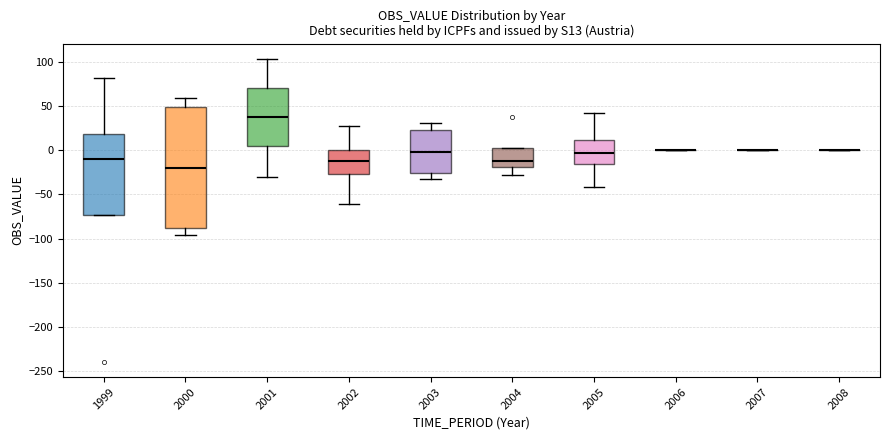

Reading left to right, read every box against the y-axis: the position of its median line, the range the box covers, and the ends of its whiskers. The values are not printed on the chart, so give them approximately, as read against the axis.

1999: median -10, box -75 to 20, whiskers -75 to 80
2000: median -20, box -90 to 50, whiskers -95 to 60
2001: median 40, box 5 to 70, whiskers -30 to 105
2002: median -10, box -25 to 0, whiskers -60 to 30
2003: median 0, box -25 to 25, whiskers -30 to 30
2004: median -10, box -20 to 5, whiskers -30 to 5
2005: median -5, box -15 to 10, whiskers -40 to 45
2006: box collapsed to a line at 0, whiskers 0 to 0
2007: box collapsed to a line at 0, whiskers 0 to 0
2008: box collapsed to a line at 0, whiskers 0 to 0